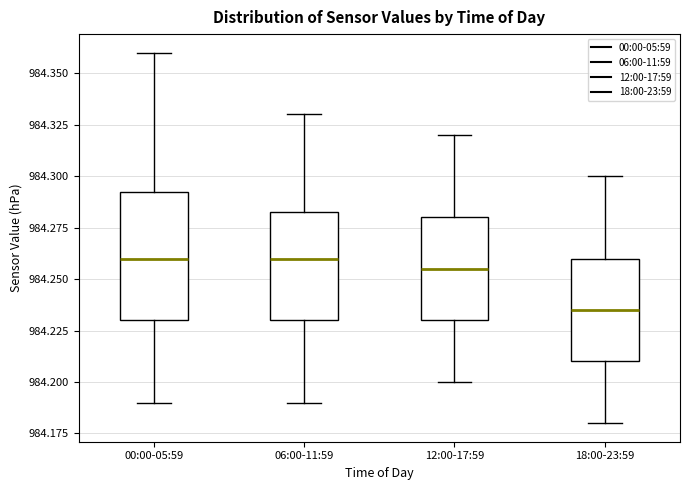

Where is the lower edge of the box for 12:00-17:59 on the y-axis? The values are not printed on the chart, so give them approximately, as read against the axis.

984.230